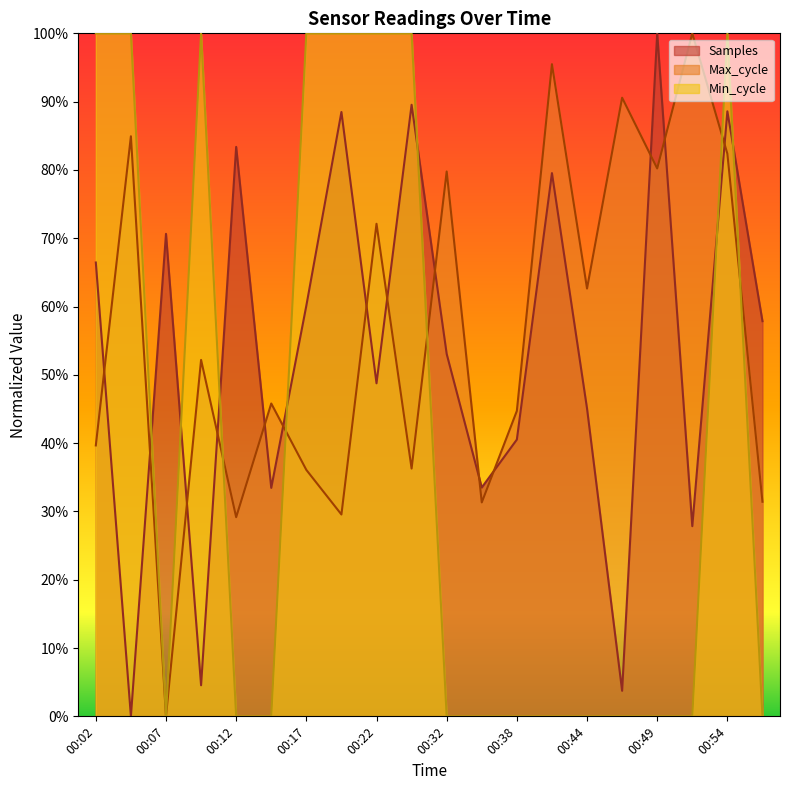

Between 00:22 and 00:35, which series saw the biggest shift?

Min_cycle